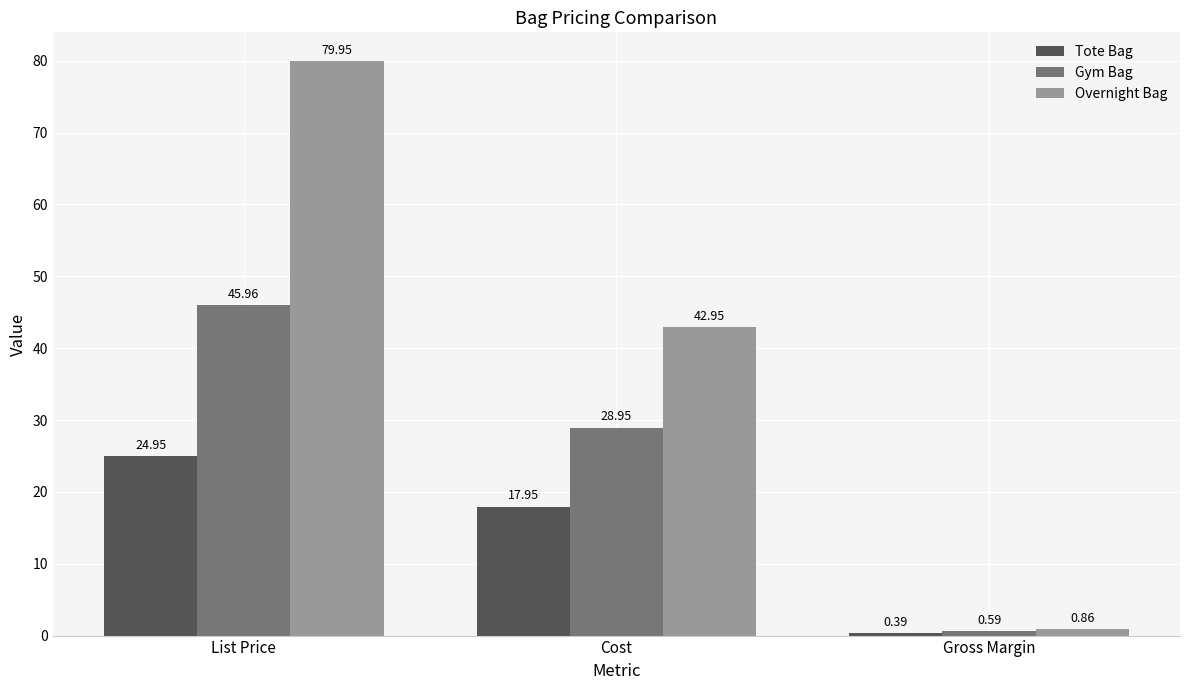

What is the difference between the highest and lowest values at Gross Margin?

0.5